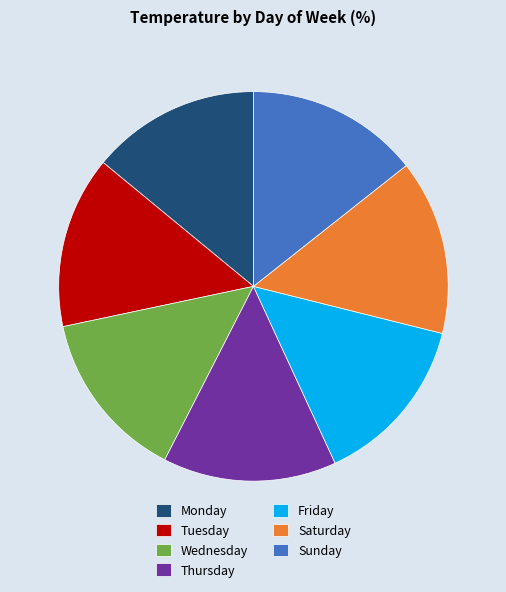

Combined, do Friday and Wednesday account for over 50%?

No